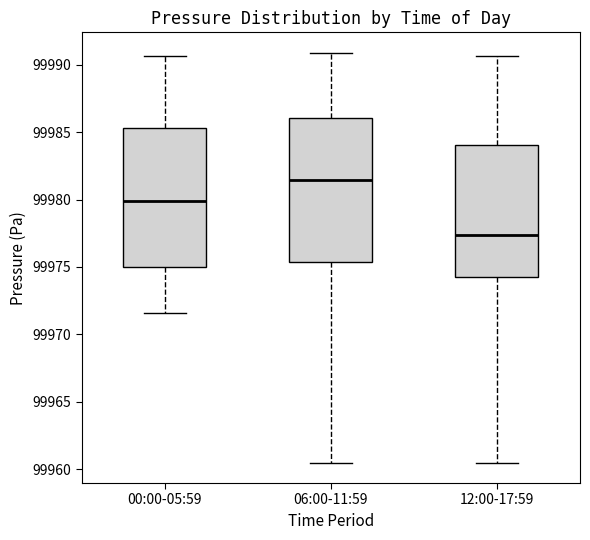

Reading left to right, transcribe this box plot: for each box, give where its median line is, the range the box spans, and where its two whiskers end, as read against the y-axis. The values are not printed on the chart, so give them approximately, as read against the axis.

00:00-05:59: median 99980.0, box 99975.0 to 99985.5, whiskers 99971.5 to 99990.5
06:00-11:59: median 99981.5, box 99975.5 to 99986.0, whiskers 99960.5 to 99991.0
12:00-17:59: median 99977.5, box 99974.5 to 99984.0, whiskers 99960.5 to 99990.5